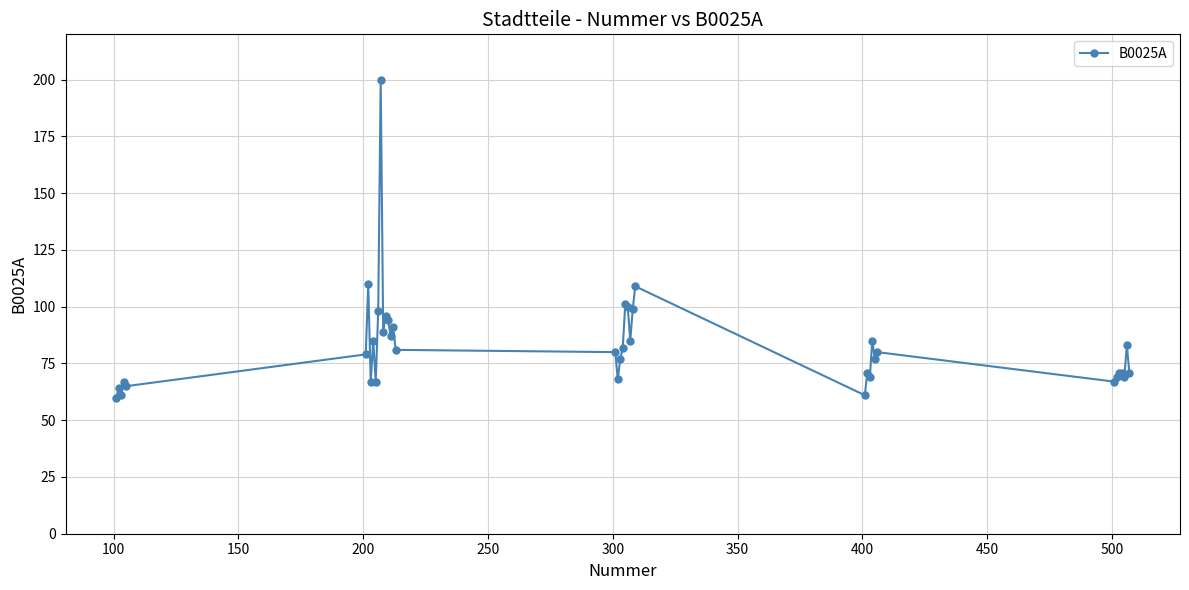

True or false: there are more than 1 points higher than both neighbors.

True